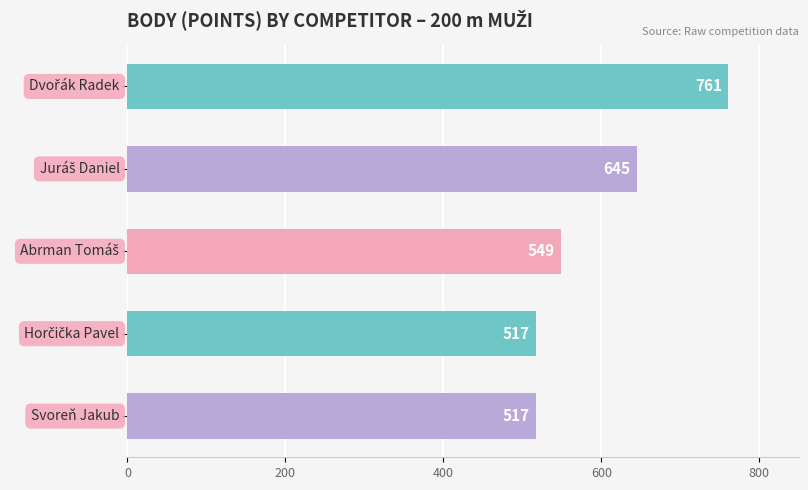

Reading top to bottom, what are all the values shown in this chart?

761	645	549	517	517